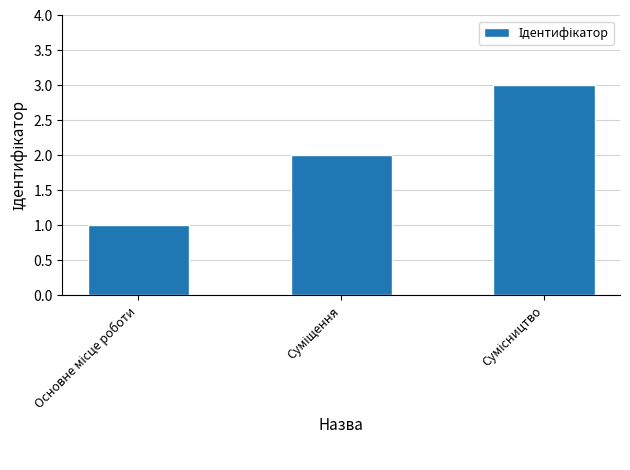

How many values are between 1 and 3?

3